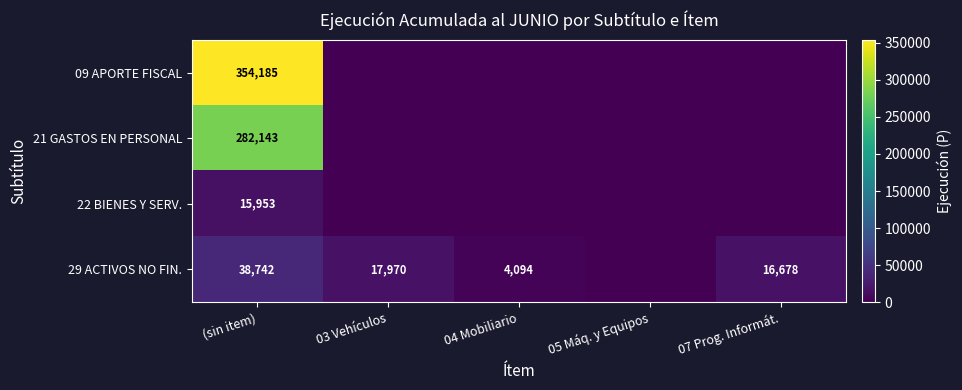

At which category does the chart reach its minimum across all series?

03 Vehículos